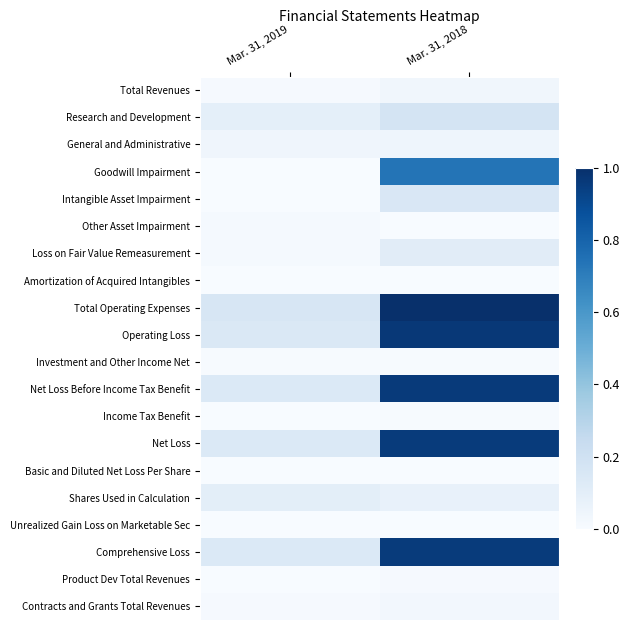

Between Mar. 31, 2019 and Mar. 31, 2018, which is larger?

Mar. 31, 2018